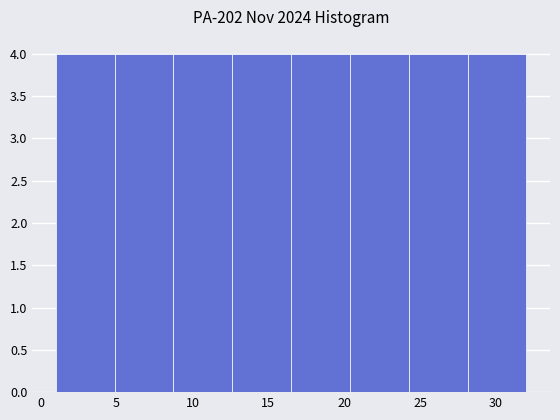

Reading left to right, list every bar in this chart as the range it spans on the x-axis followed by its height. Neither the bar edges nor the heights are printed on the chart, so give them approximately, as read against the axes.

1.0 to 5.0: 4
5.0 to 9.0: 4
9.0 to 12.5: 4
12.5 to 16.5: 4
16.5 to 20.5: 4
20.5 to 24.5: 4
24.5 to 28.0: 4
28.0 to 32.0: 4